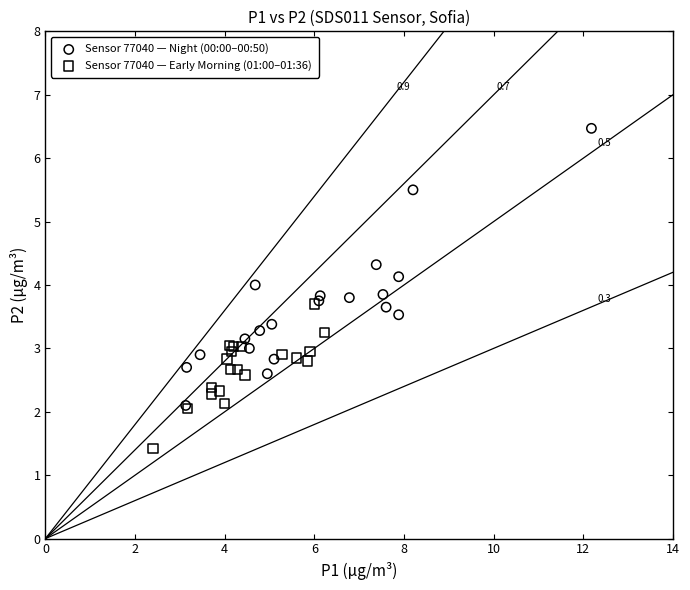

Which series has the widest spread of Y values?

Sensor 77040 — Night (00:00–00:50)